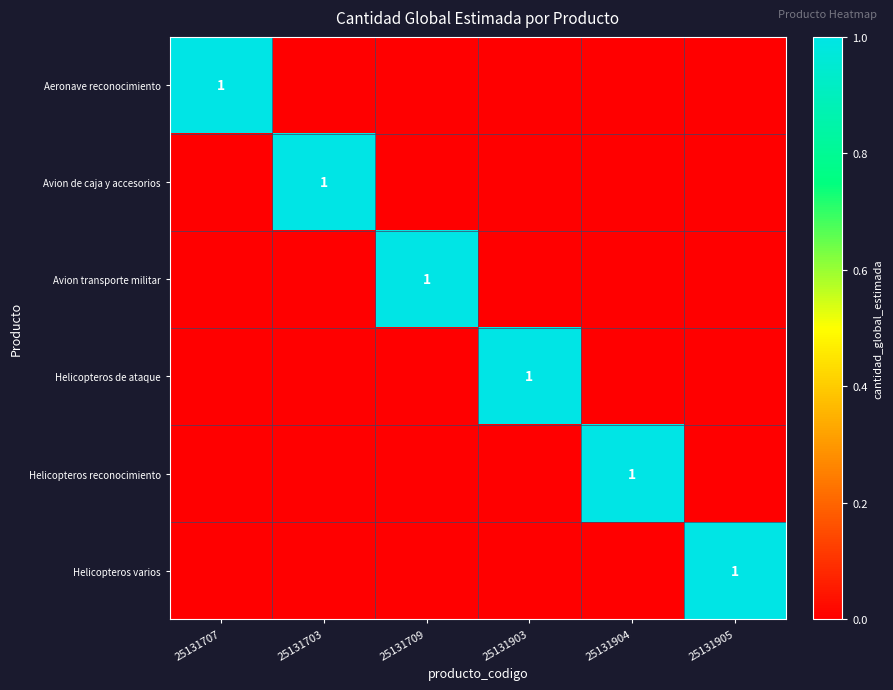

Is the value of Aeronave reconocimiento at 25131905 greater than the value of Avion de caja y accesorios at 25131709?

No